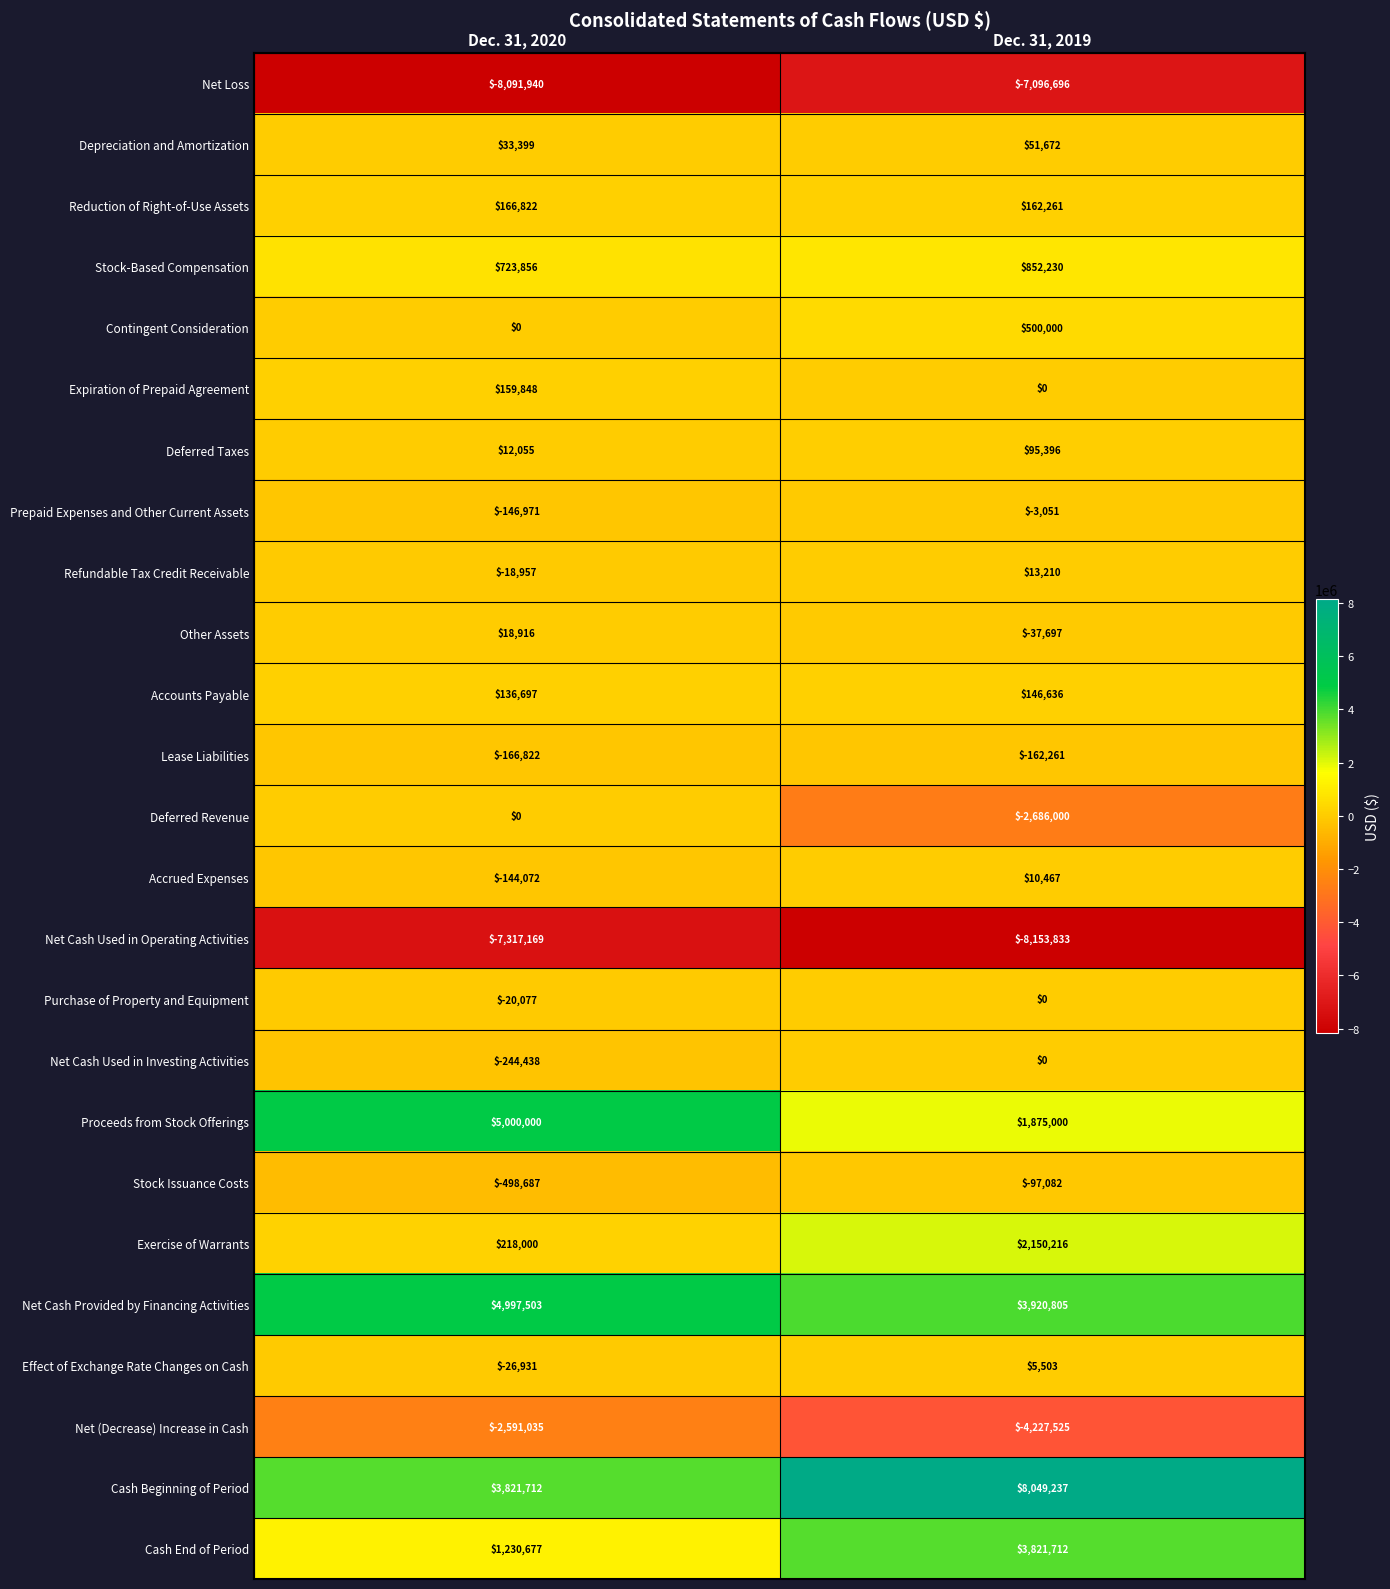

Which series has the widest spread of values?

Cash Beginning of Period